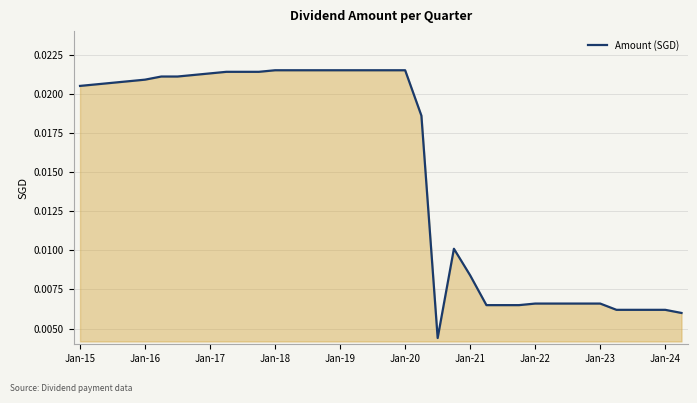

What is the sum of all values?

0.6